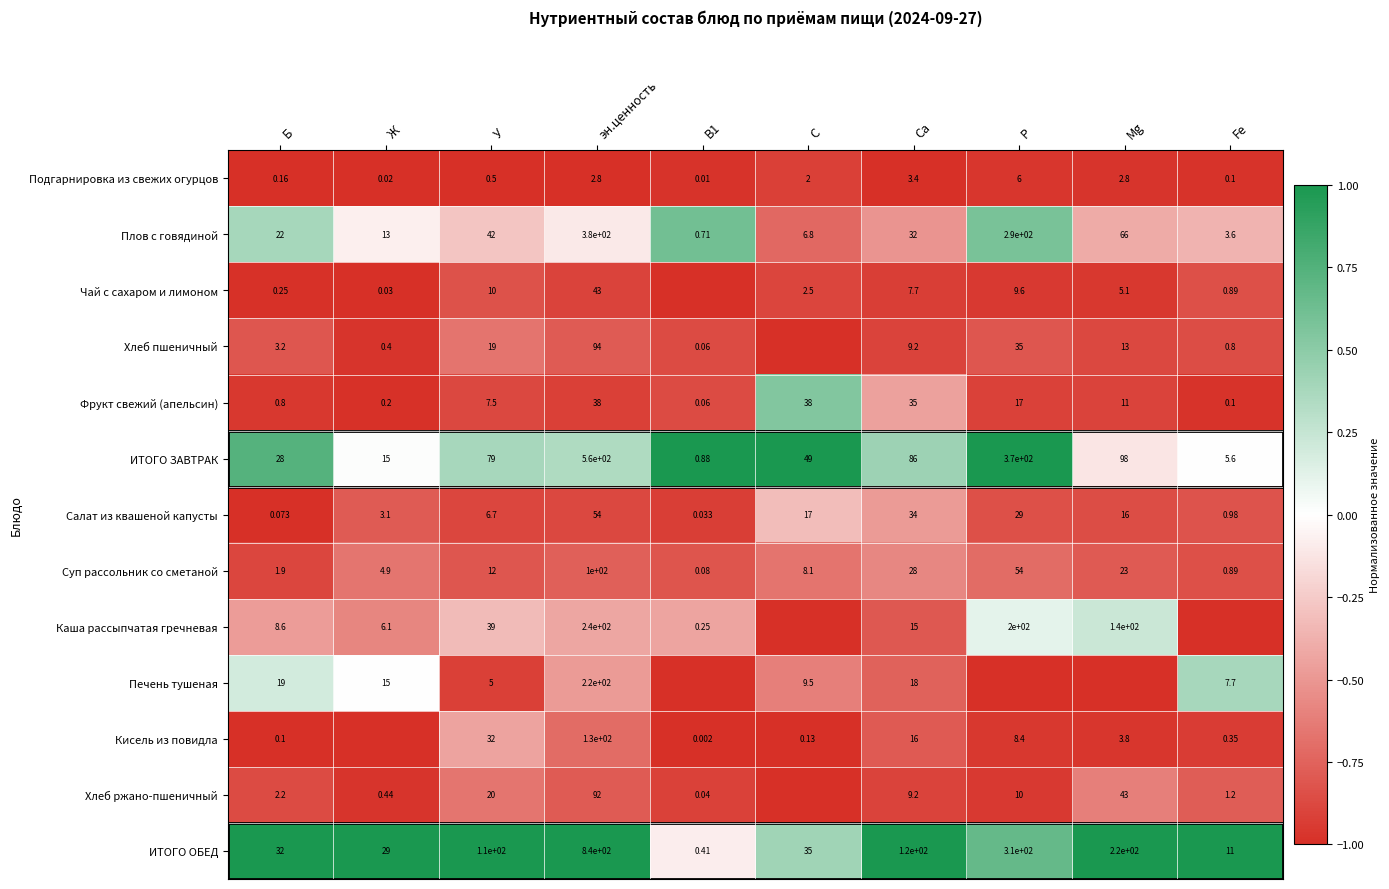

Is the value of Кисель из повидла at У greater than the value of Салат из квашеной капусты at Mg?

Yes